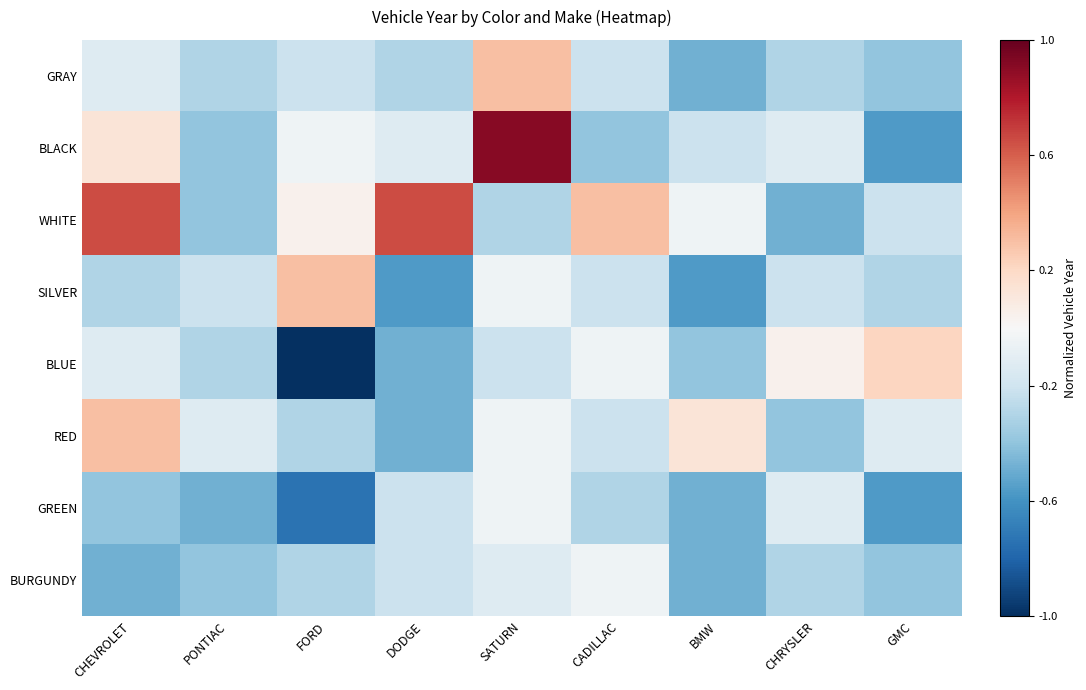

Which has a higher value, CADILLAC or PONTIAC?

CADILLAC